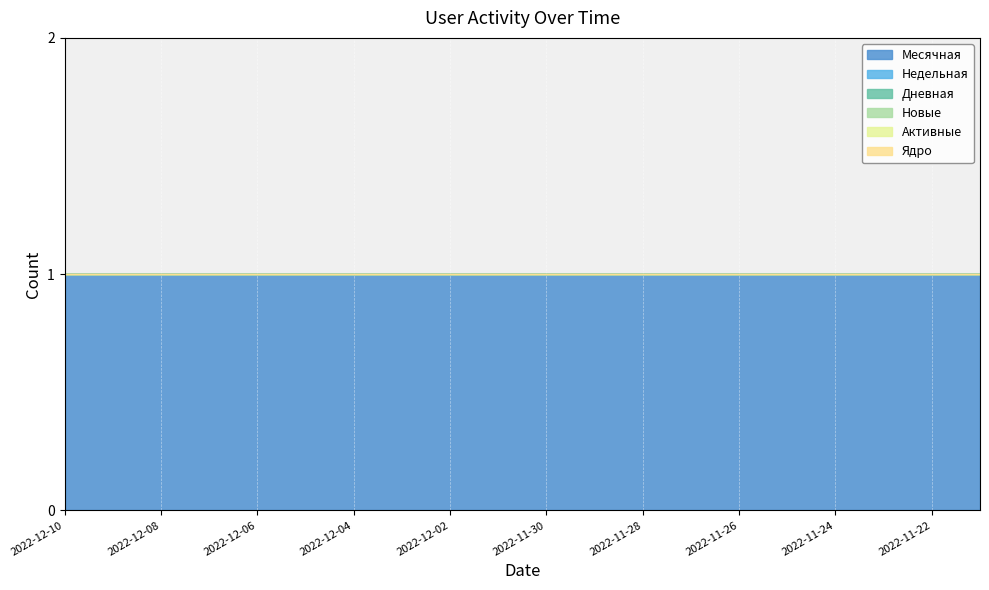

True or false: Активные and Новые cross at least once.

False